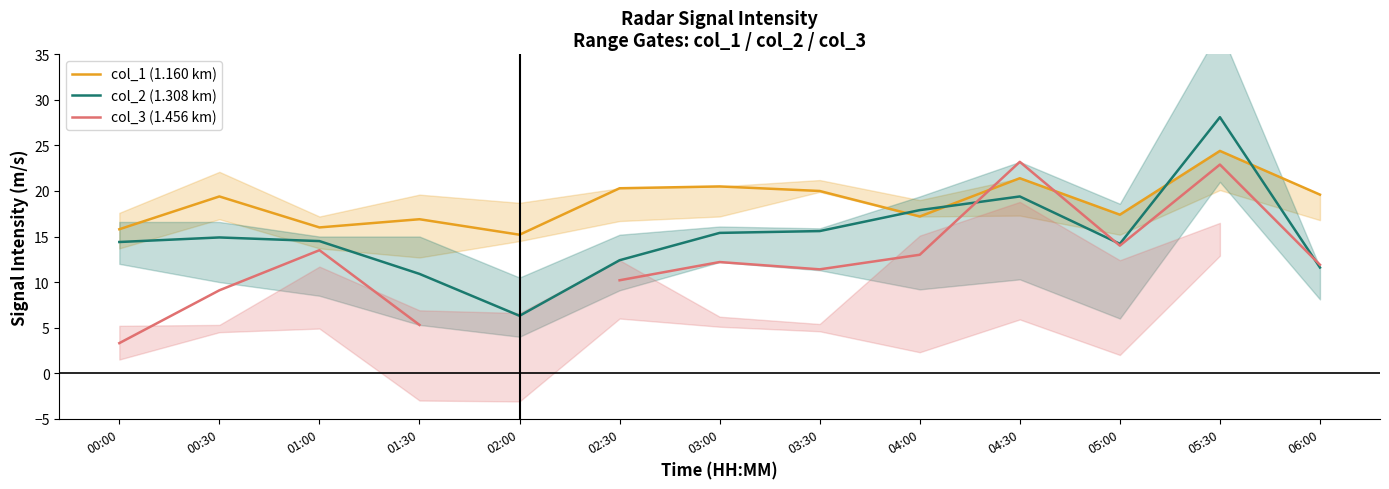

Is this an area chart (filled region under the line)?

No